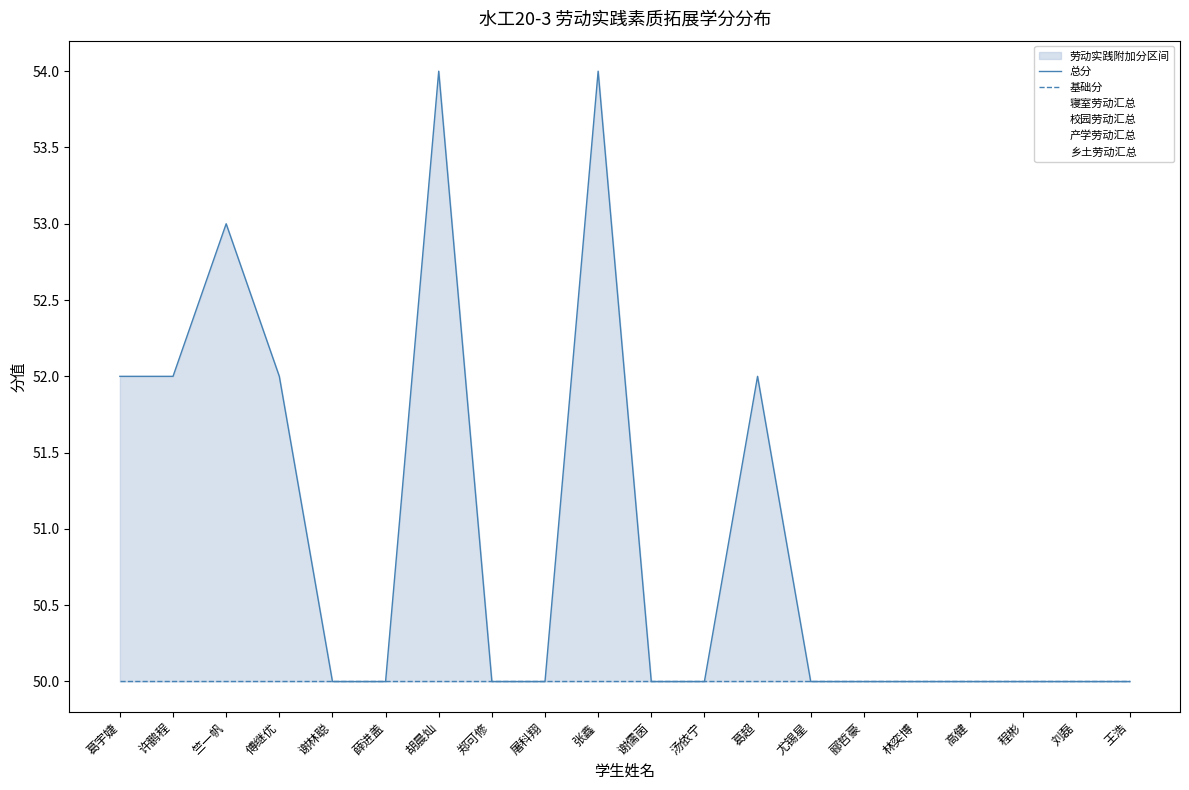

Where is 总分 nearest to the value 52?

葛宇婕